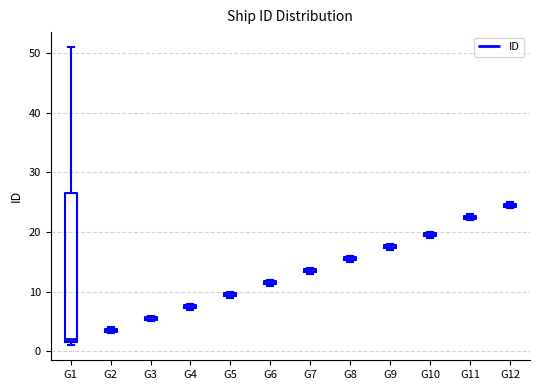

Where is the lower edge of the box for G6 on the y-axis? The values are not printed on the chart, so give them approximately, as read against the axis.

11